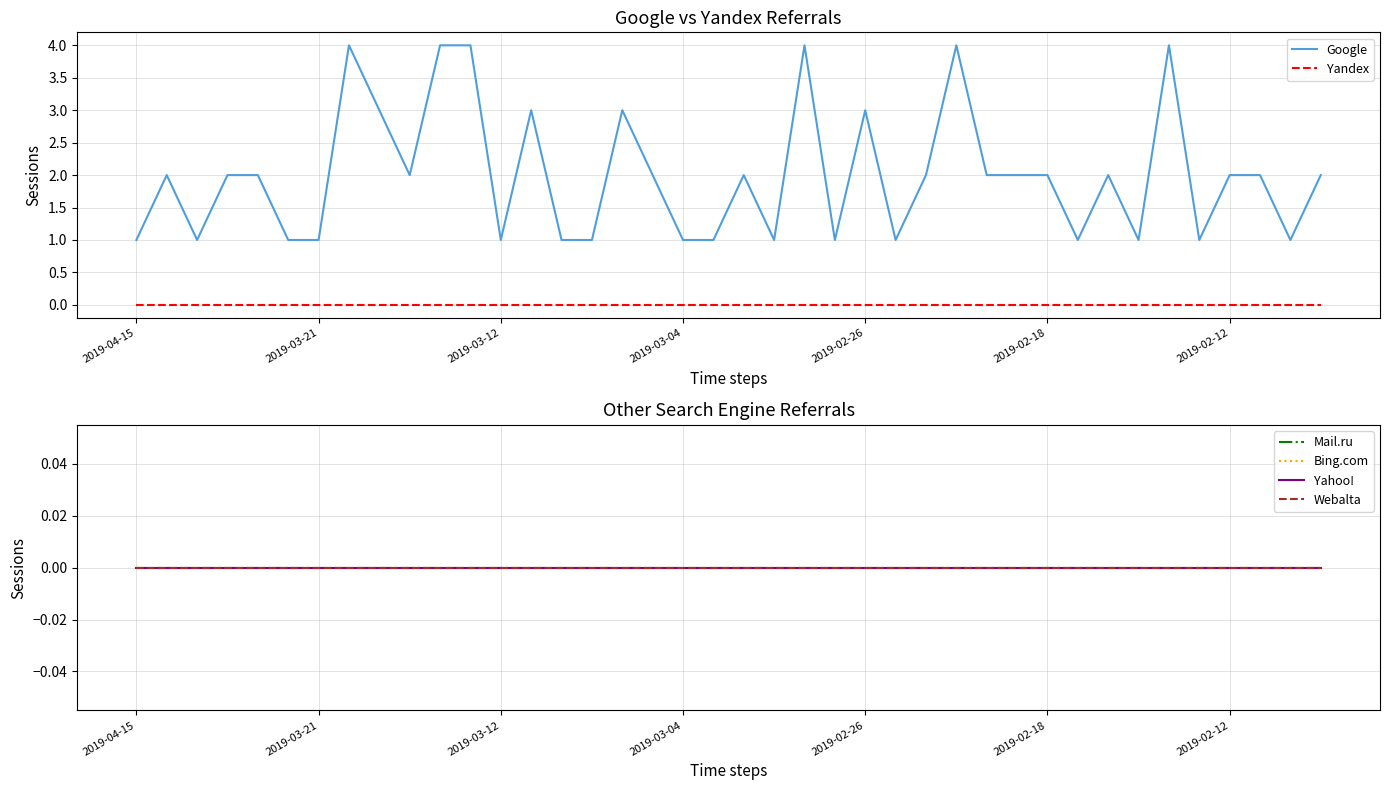

Reading left to right, extract all data points from this chart.

Google: 1	2	1	2	2	1	1	4	3	2	4	4	1	3	1	1	3	2	1	1	2	1	4	1	3	1	2	4	2	2	2	1	2	1	4	1	2	2	1	2
Yandex: 0	0	0	0	0	0	0	0	0	0	0	0	0	0	0	0	0	0	0	0	0	0	0	0	0	0	0	0	0	0	0	0	0	0	0	0	0	0	0	0
Mail.ru: 0	0	0	0	0	0	0	0	0	0	0	0	0	0	0	0	0	0	0	0	0	0	0	0	0	0	0	0	0	0	0	0	0	0	0	0	0	0	0	0
Bing.com: 0	0	0	0	0	0	0	0	0	0	0	0	0	0	0	0	0	0	0	0	0	0	0	0	0	0	0	0	0	0	0	0	0	0	0	0	0	0	0	0
Yahoo!: 0	0	0	0	0	0	0	0	0	0	0	0	0	0	0	0	0	0	0	0	0	0	0	0	0	0	0	0	0	0	0	0	0	0	0	0	0	0	0	0
Webalta: 0	0	0	0	0	0	0	0	0	0	0	0	0	0	0	0	0	0	0	0	0	0	0	0	0	0	0	0	0	0	0	0	0	0	0	0	0	0	0	0